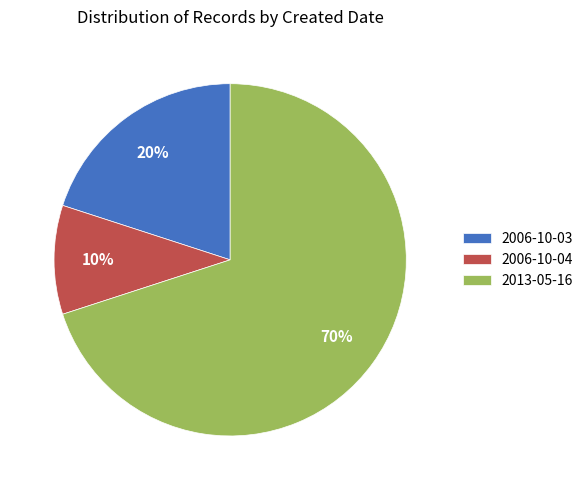

The 2006-10-04 slice represents 4% of the pie. True or false?

False